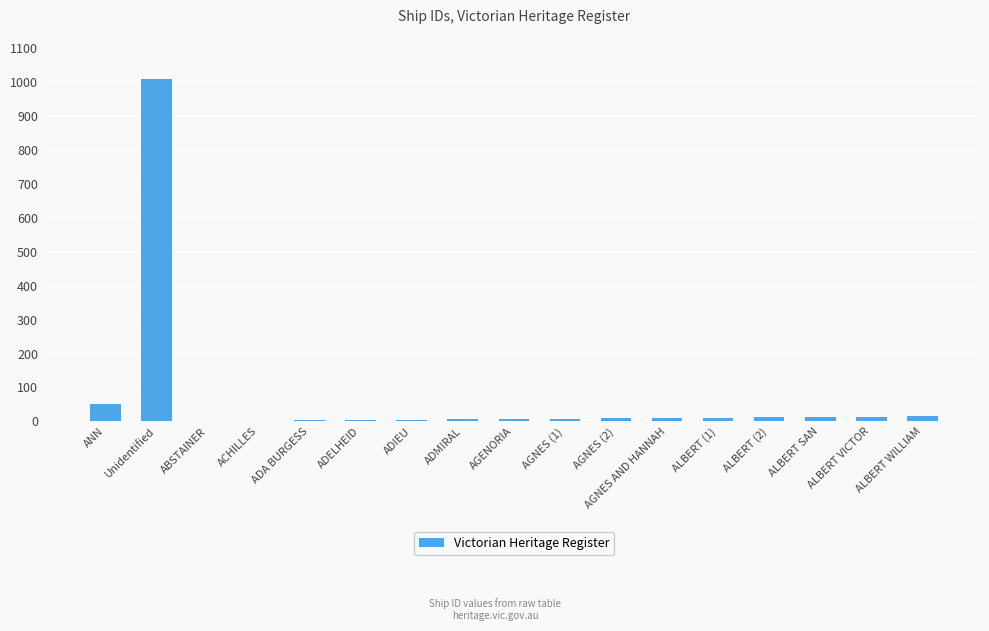

The value at ADIEU is 5. True or false?

True